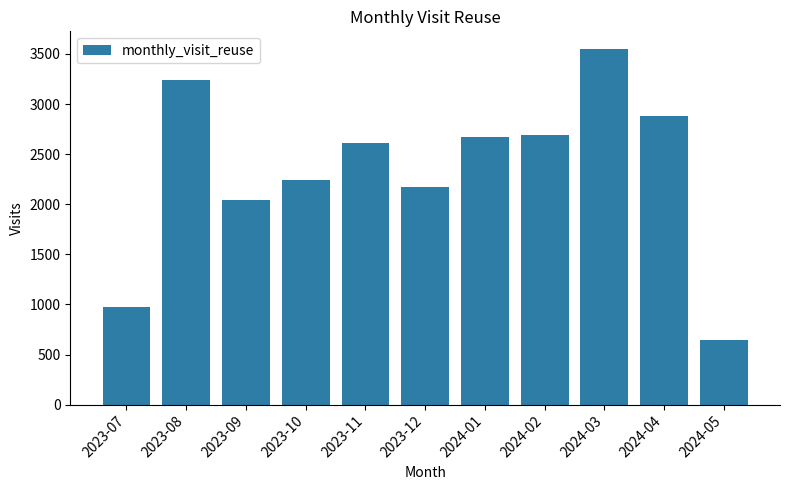

What position from the left is 2023-09?

3